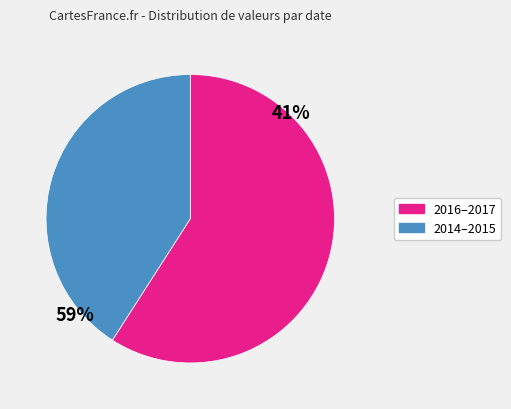

Count the number of slices in the pie.

2